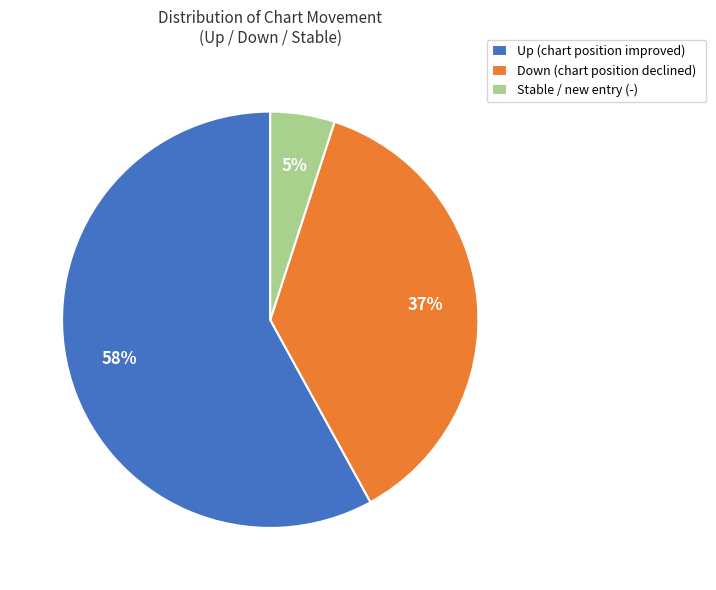

Does any single category account for the majority?

Yes